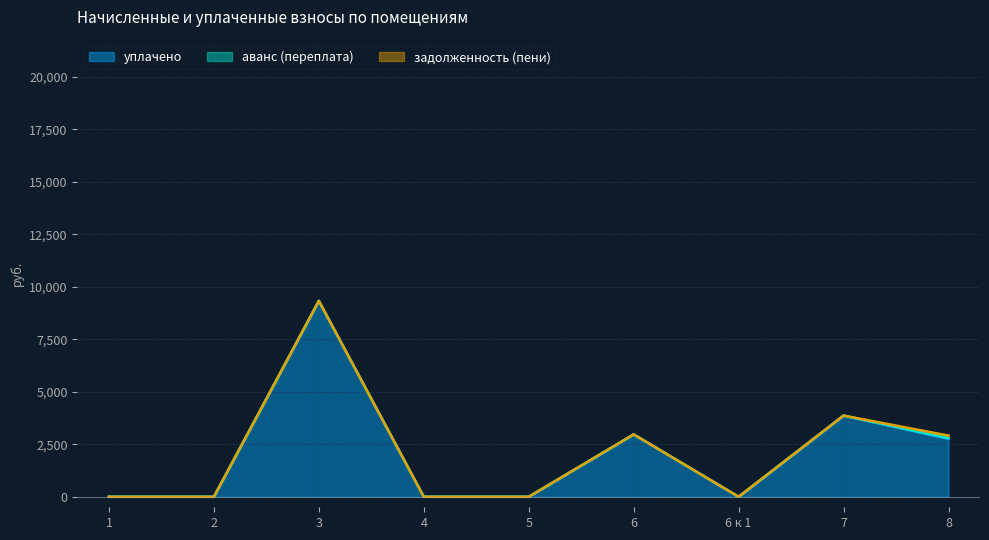

What is the difference between the maximum and minimum values in the уплачено series?

9329.6